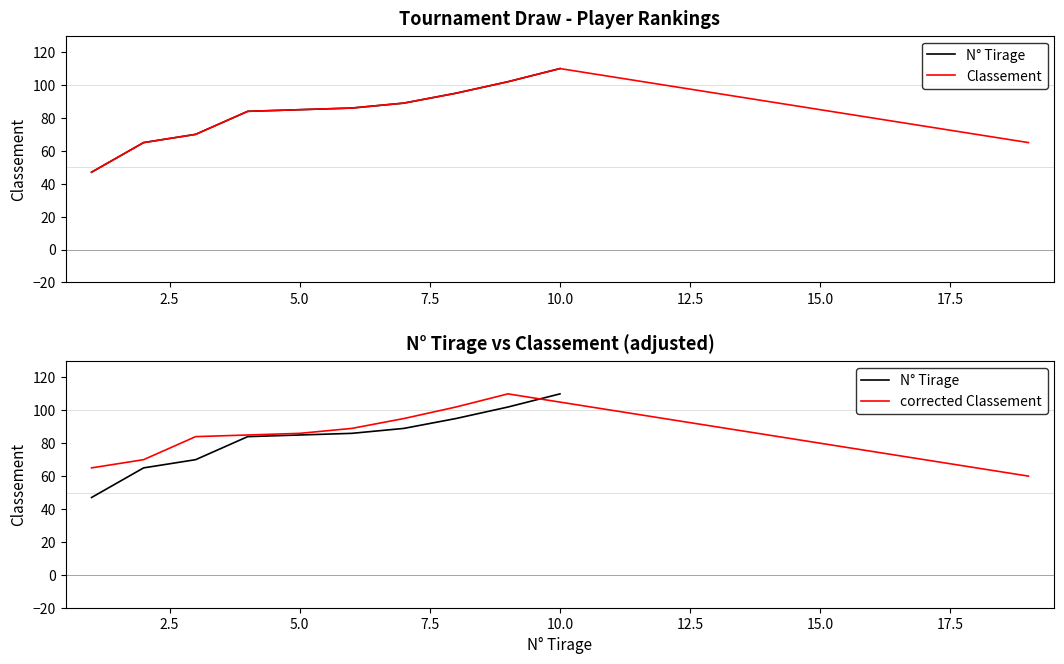

Which series has the largest total across all categories?

corrected Classement